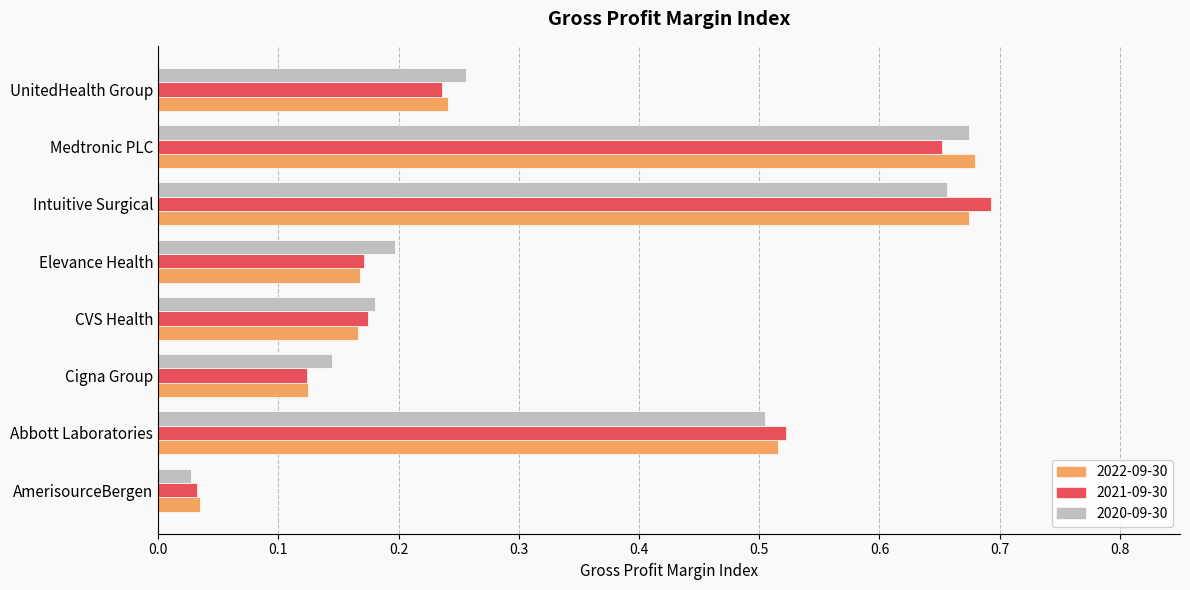

Is the value of 2020-09-30 at Cigna Group greater than the value of 2022-09-30 at Cigna Group?

Yes